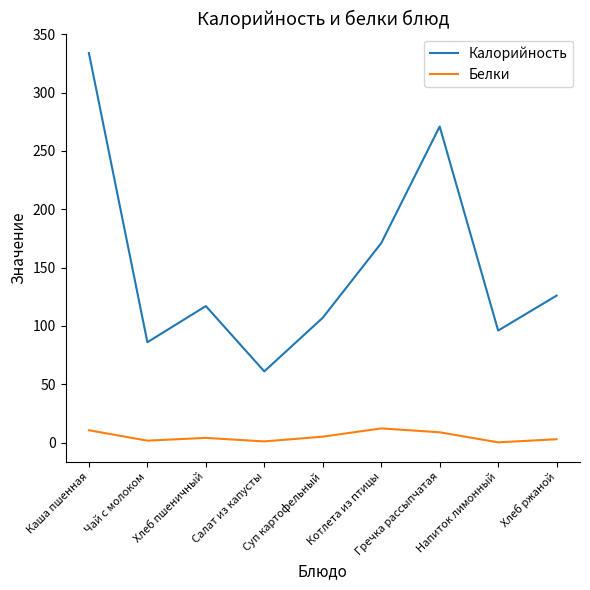

What is the difference between the maximum and minimum values in the Калорийность series?

273.0